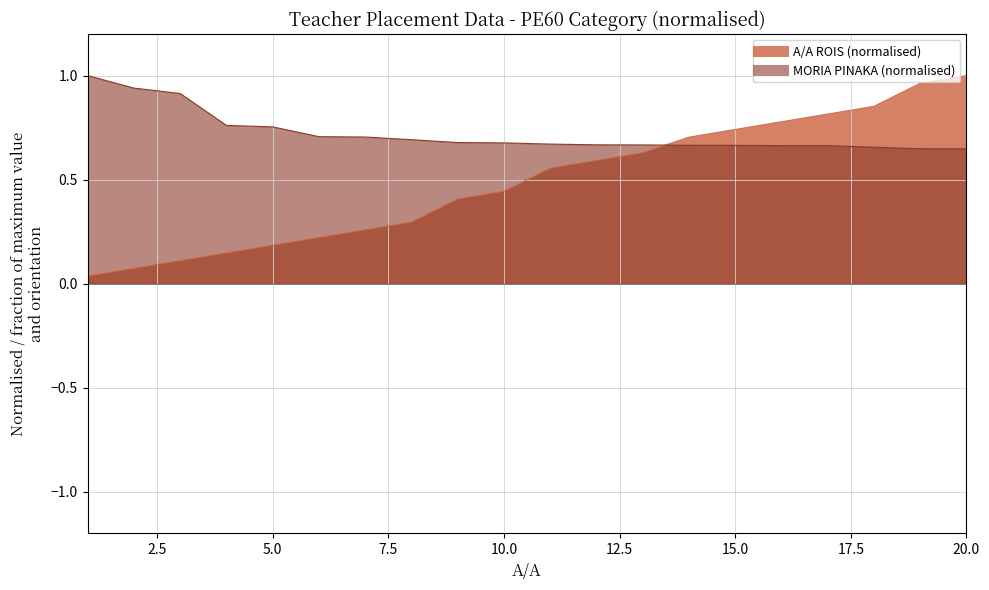

At which label does A/A ROIS reach its peak?

20